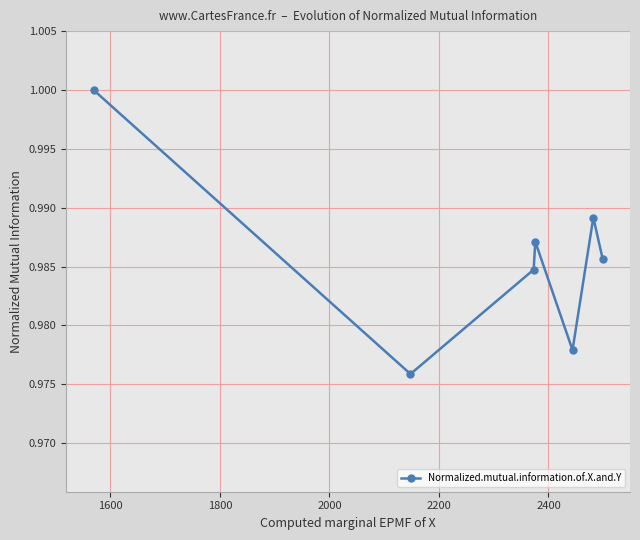

How many distinct data groups are displayed?

1